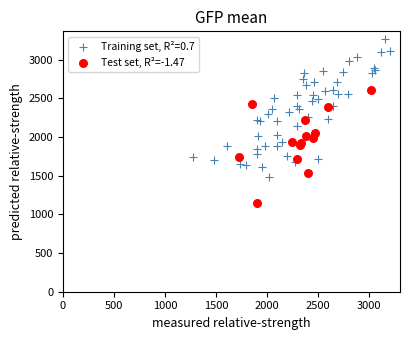

Which series reaches the maximum Y coordinate?

Training set, R²=0.7